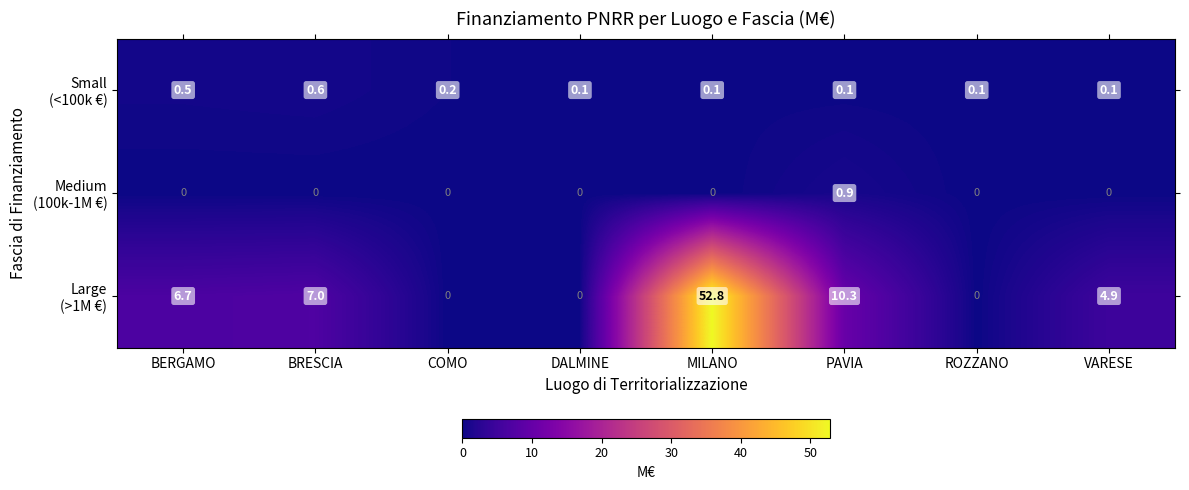

What is the total value across all series at BERGAMO?

7.2